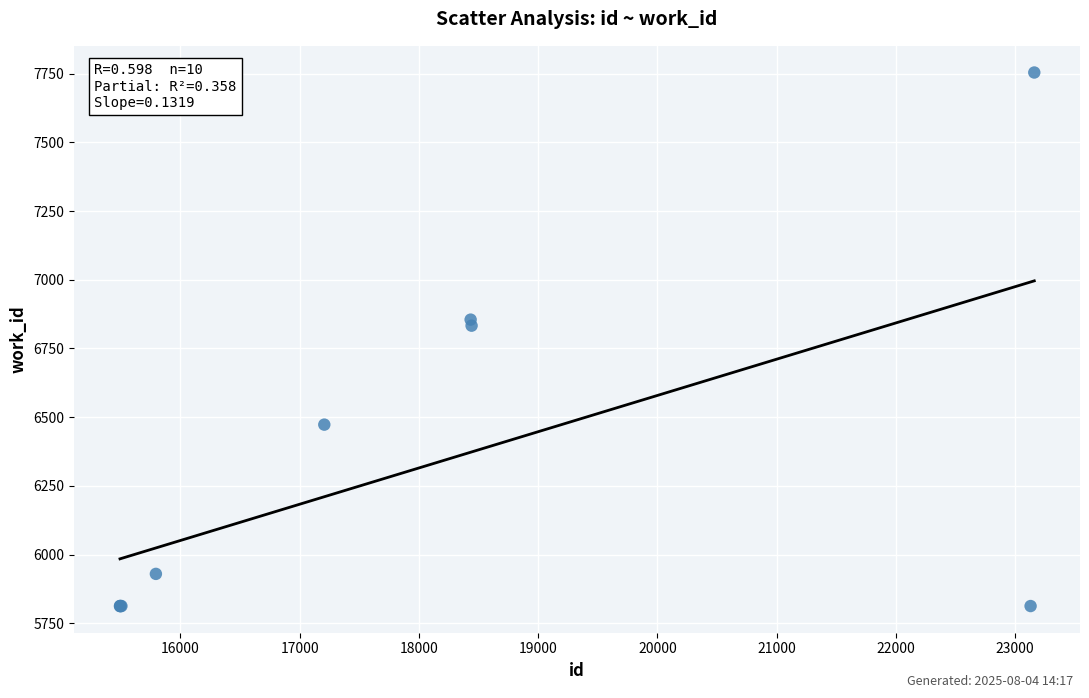

What Y value in the scatter plot is closest to 6783?

6833